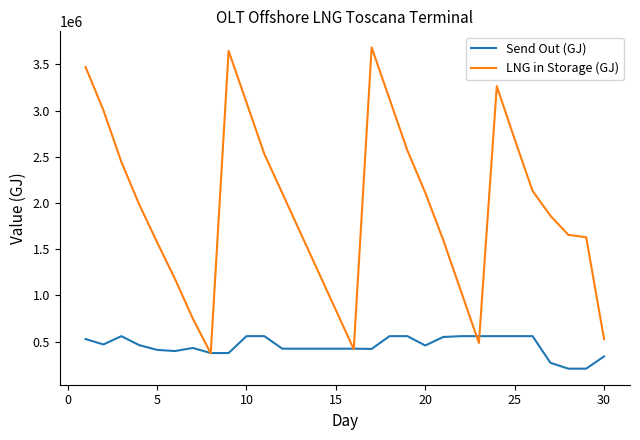

Which series has the largest total across all categories?

LNG in Storage (GJ)